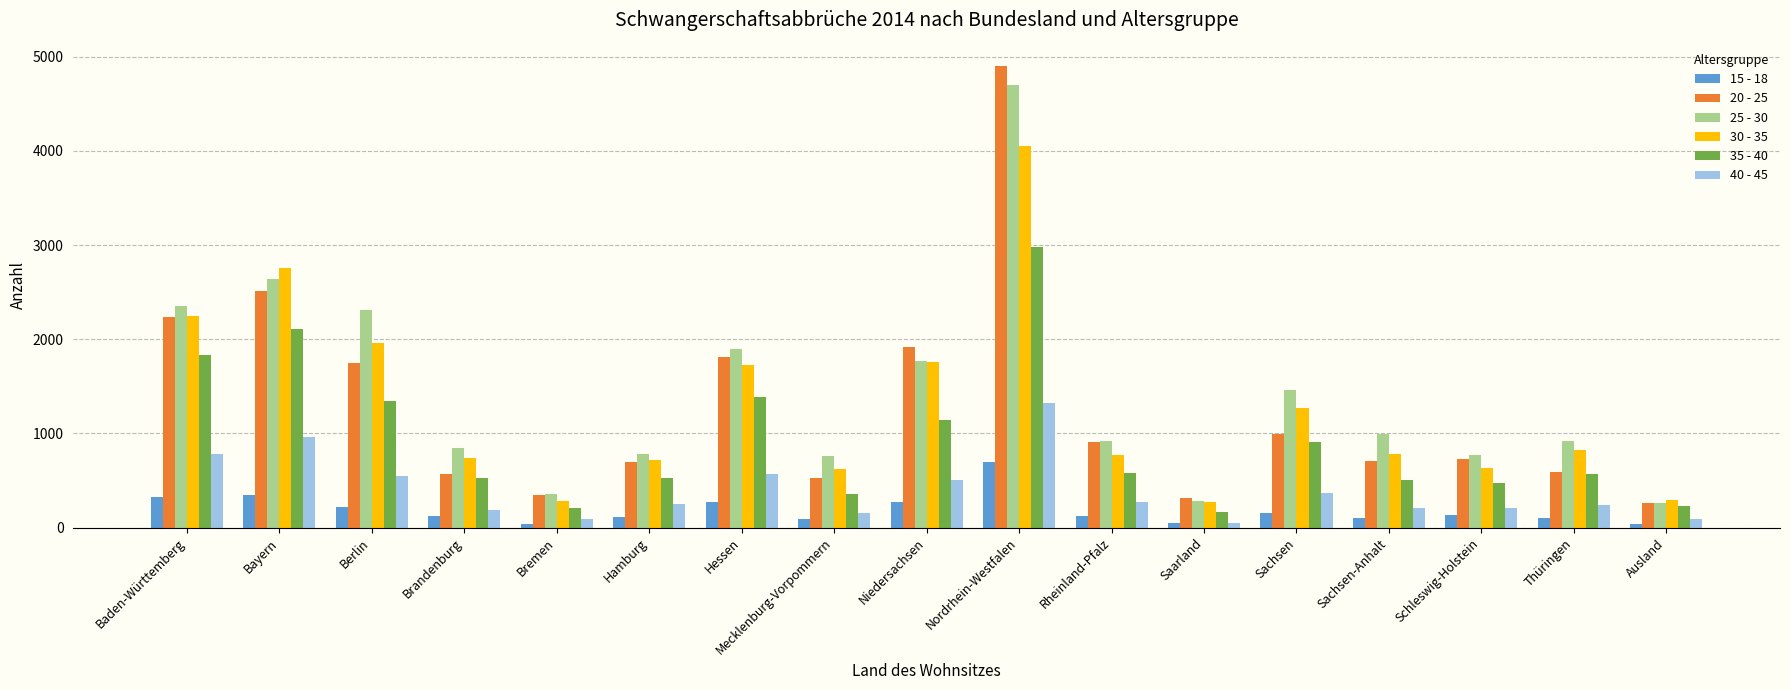

At which category is the sum across all series the highest?

Nordrhein-Westfalen